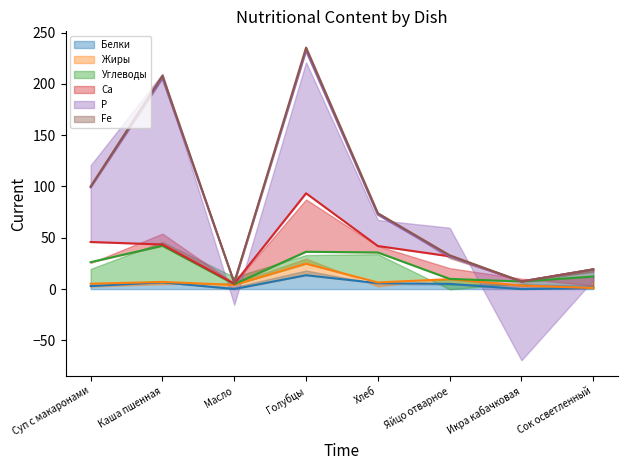

Is the value of Ca at Масло greater than the value of Углеводы at Каша пшенная?

No